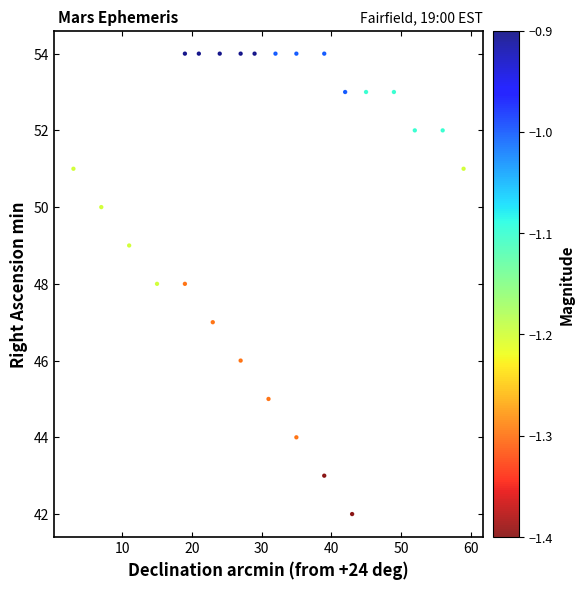

What is the range of Y values (max minus min)?

12